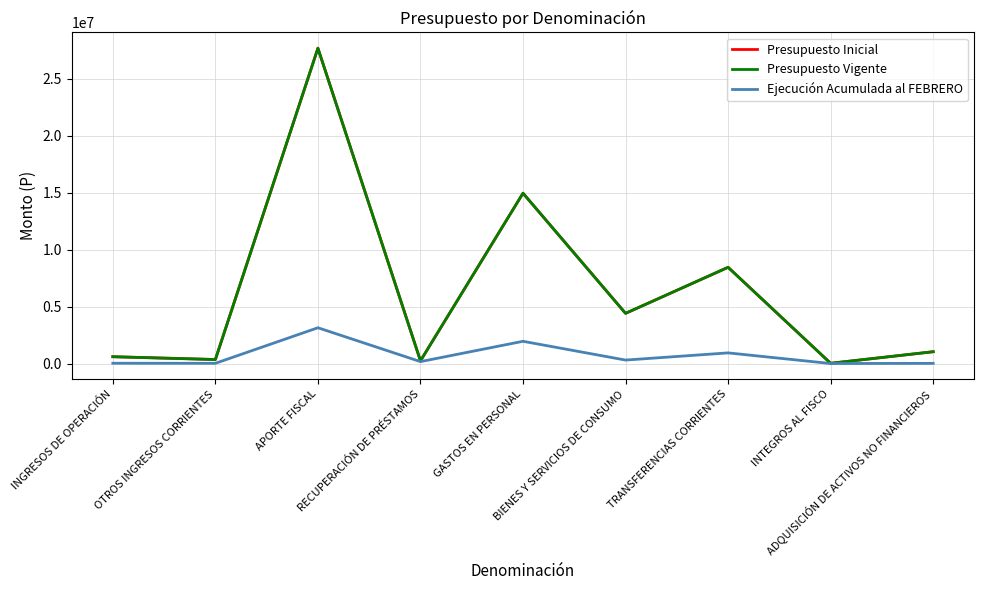

What is the difference between the maximum and minimum values in the Ejecución Acumulada al FEBRERO series?

3139246